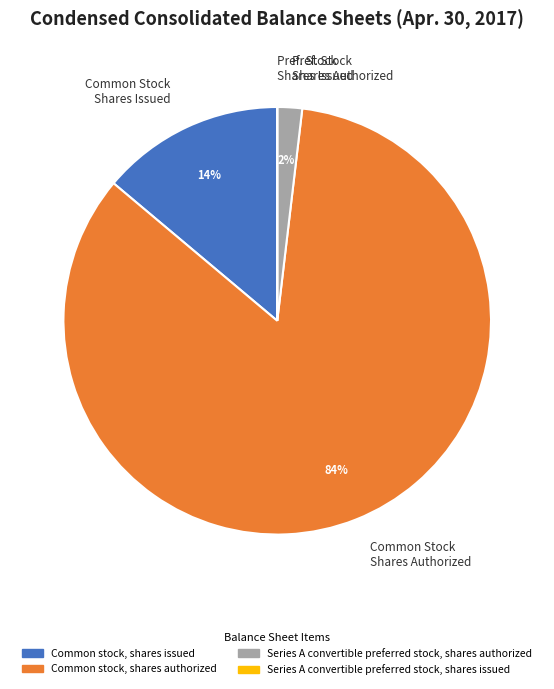

To the nearest percent, what is the difference between the largest and smallest slice percentages?

84%